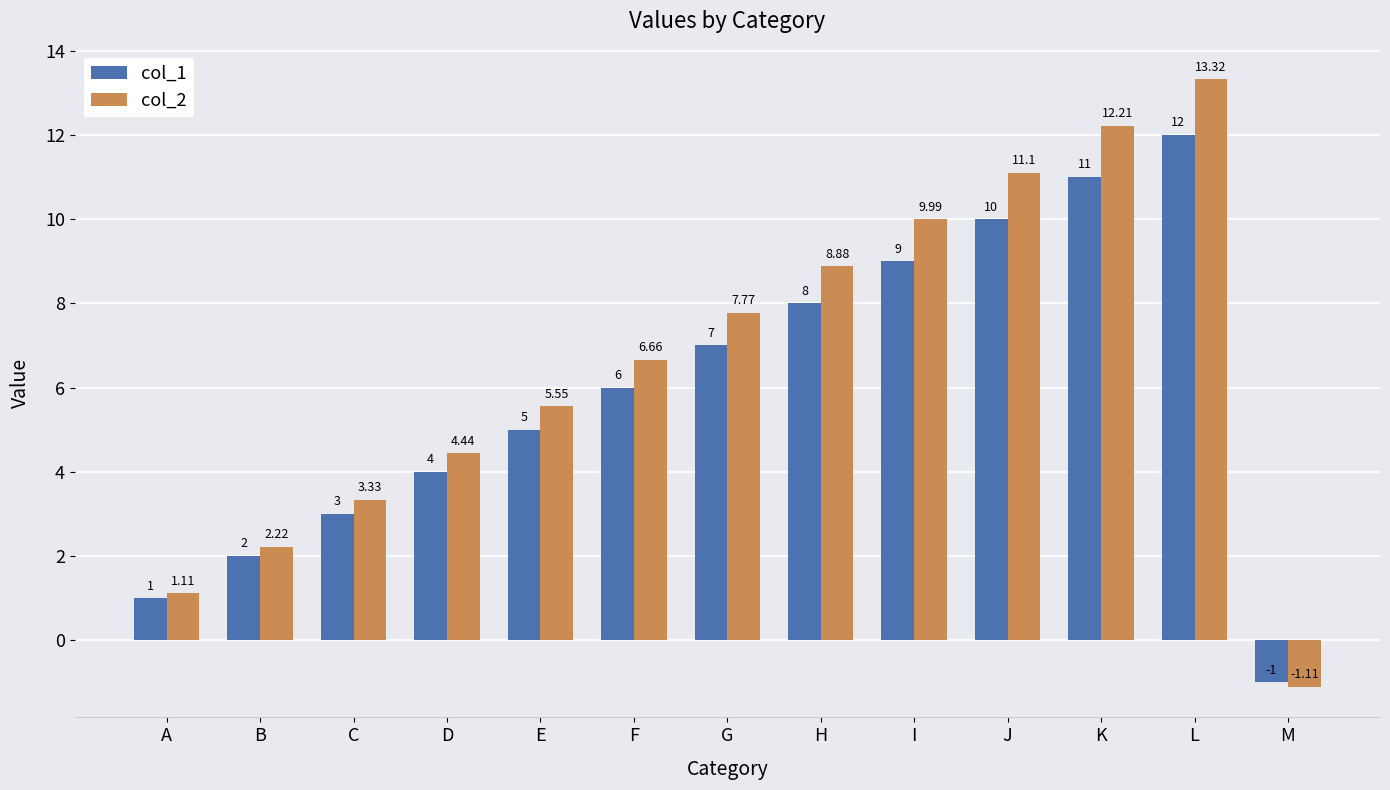

List the labels in order of col_1 value, smallest first.

M, A, B, C, D, E, F, G, H, I, J, K, L